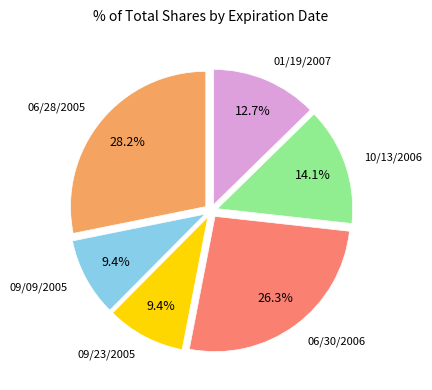

To the nearest percent, what is the combined percentage of 06/28/2005 and 10/13/2006?

42%